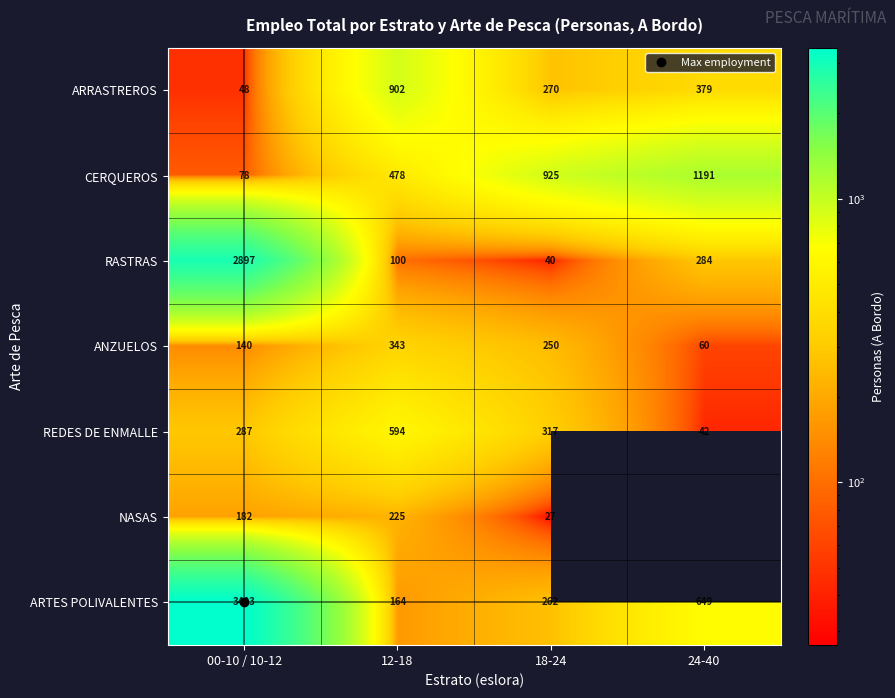

Which series has the widest spread of values?

ARTES POLIVALENTES